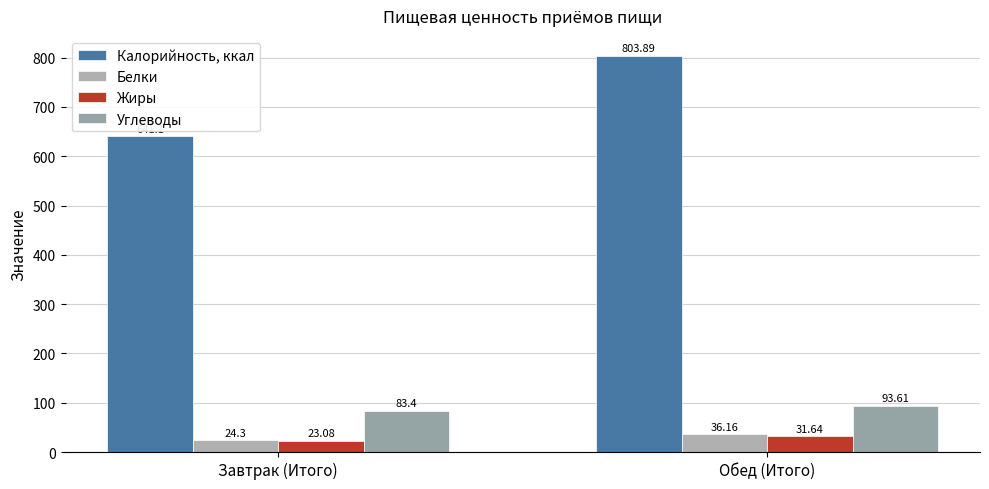

Rank the series by their maximum value, from lowest to highest.

Жиры, Белки, Углеводы, Калорийность, ккал